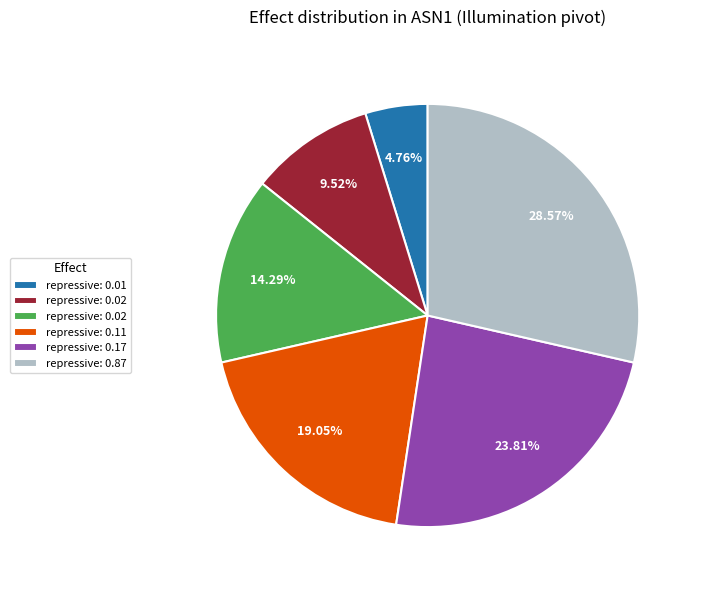

Is there a majority slice in this chart?

No